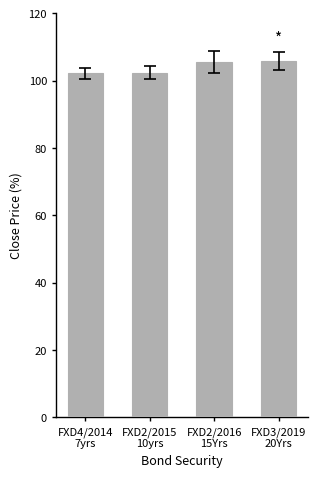

What is the change in value from FXD4/2014
7yrs to FXD2/2015
10yrs?

+0.2